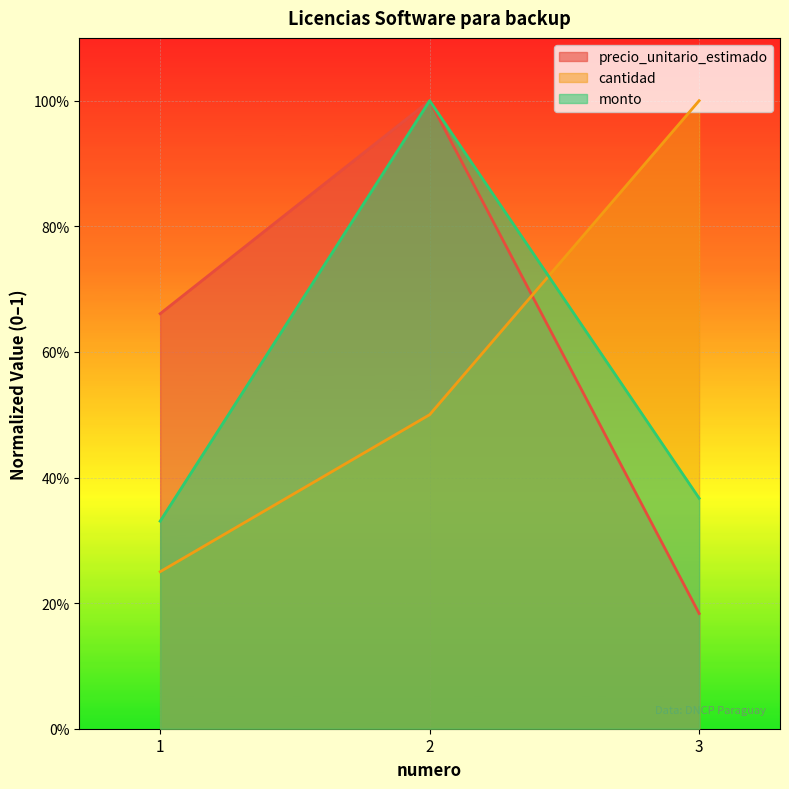

What is the sum of the cantidad values at 1 and 2?

0.8